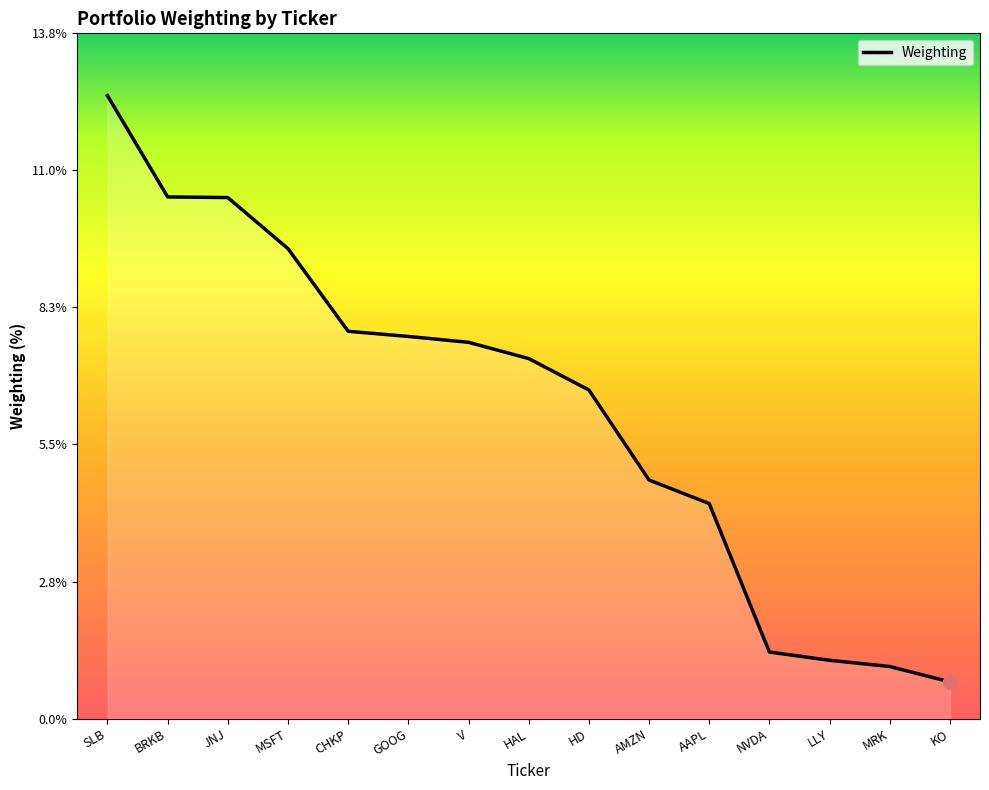

What is the average value?

6.2